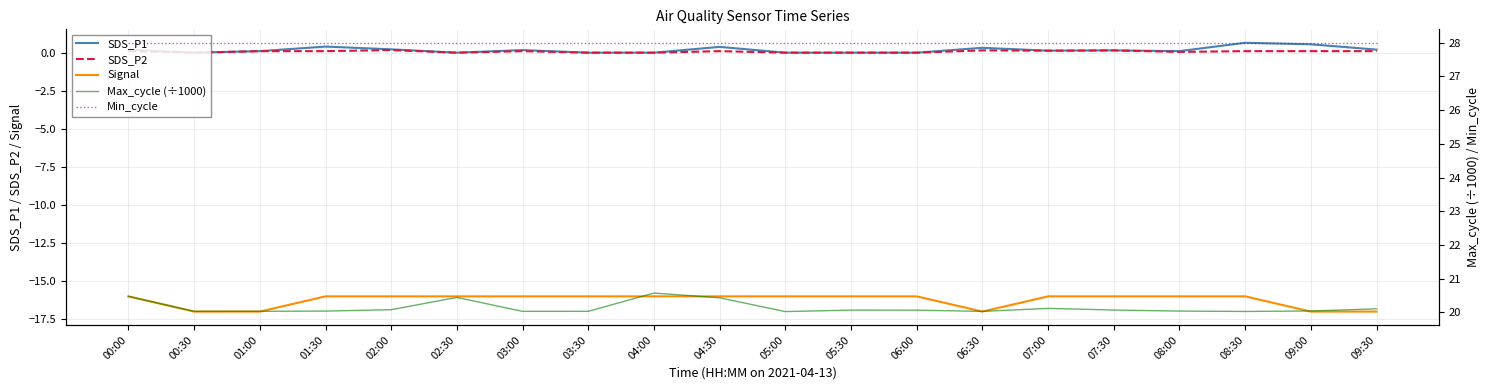

What are all the series names shown in the legend?

SDS_P1, SDS_P2, Signal, Max_cycle (÷1000), Min_cycle